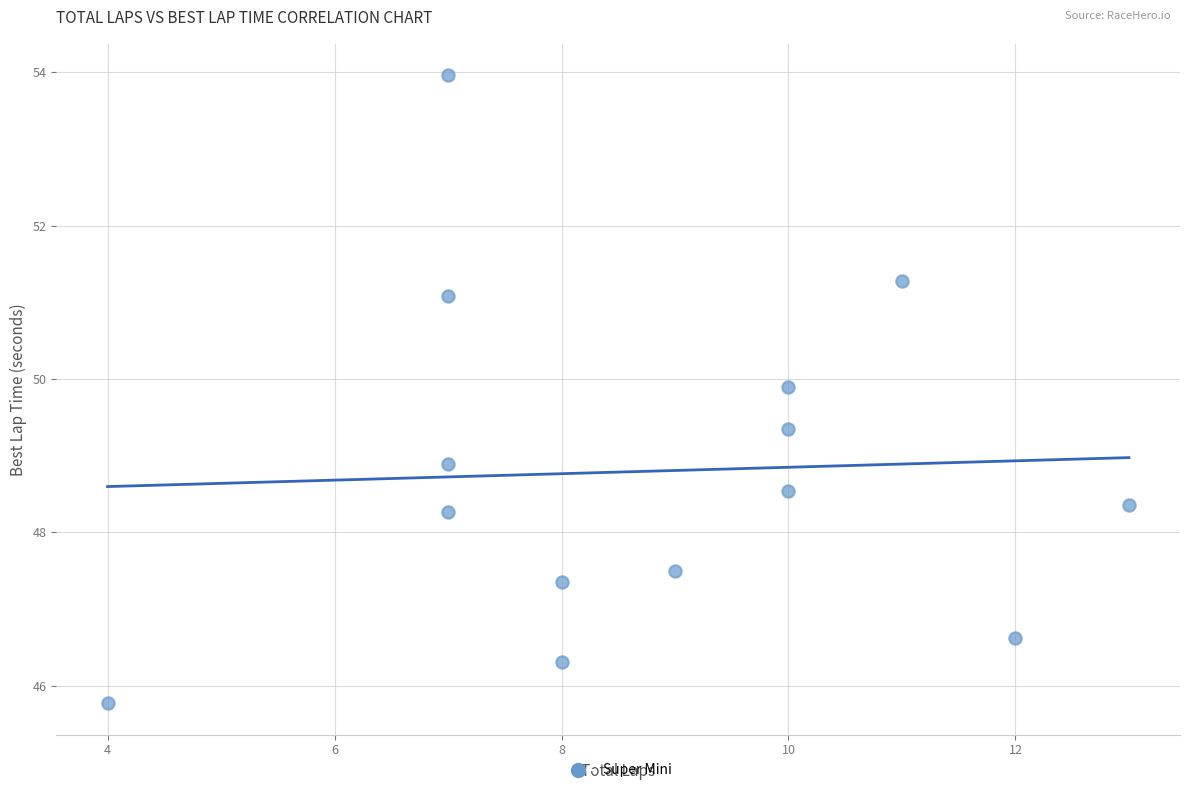

What Y value in the scatter plot is closest to 49?

48.9